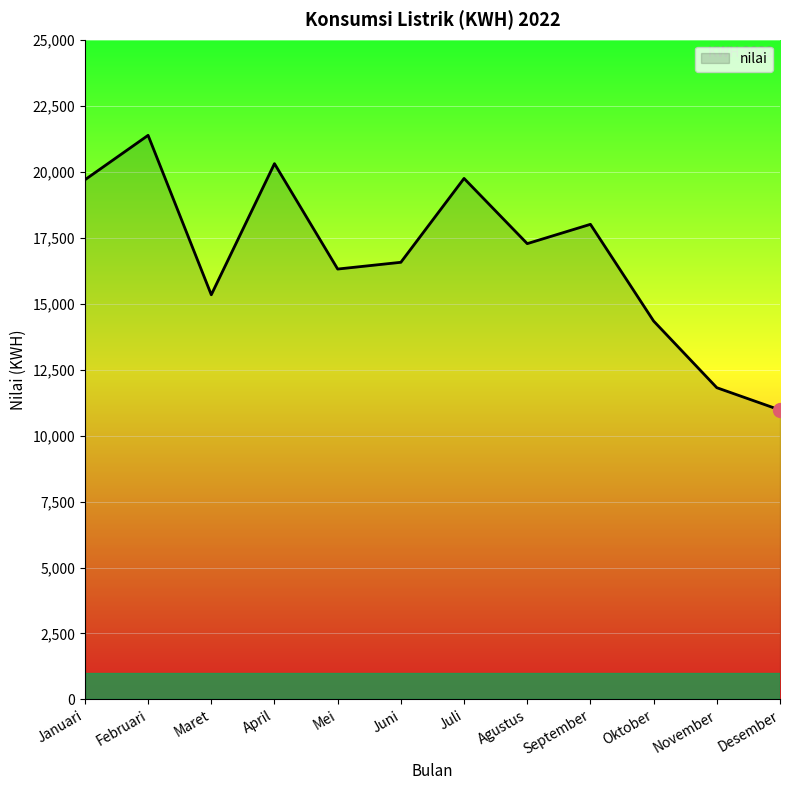

What is the sum of the values at Desember and Oktober?

25309